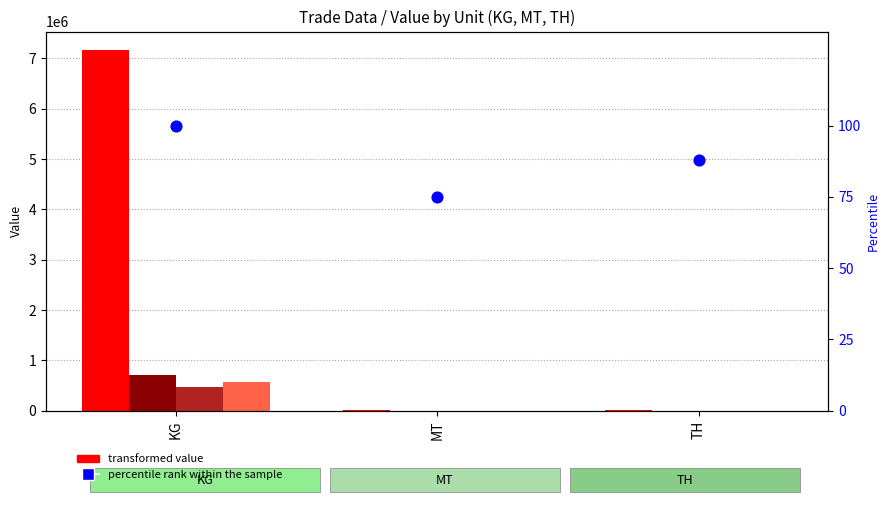

Which series contains the highest Y value?

Value-Year